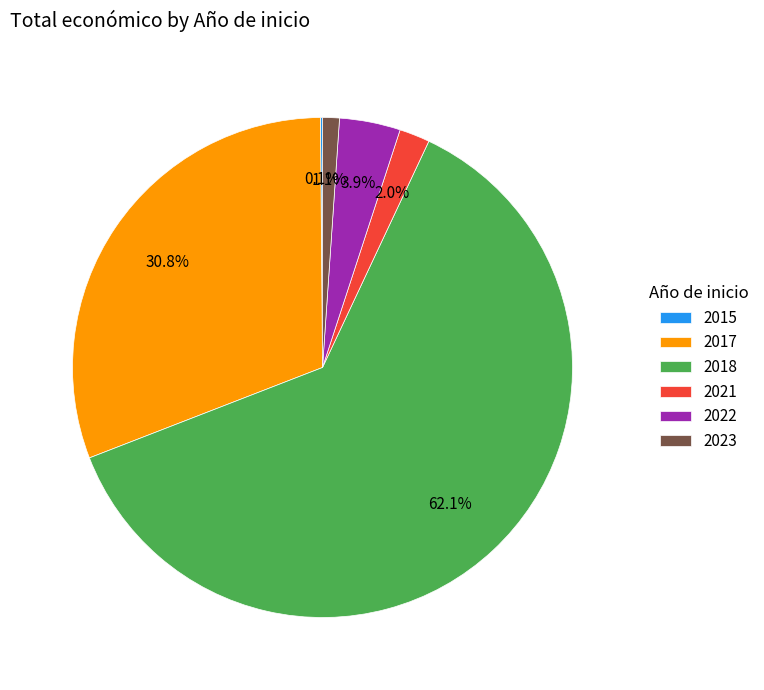

Is there a majority slice in this chart?

Yes